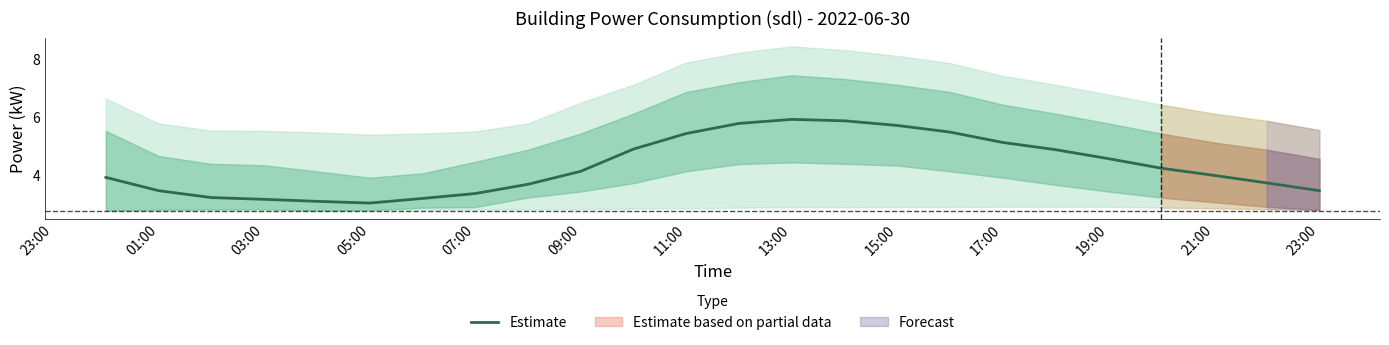

What is the difference between the maximum and minimum values?

2.9